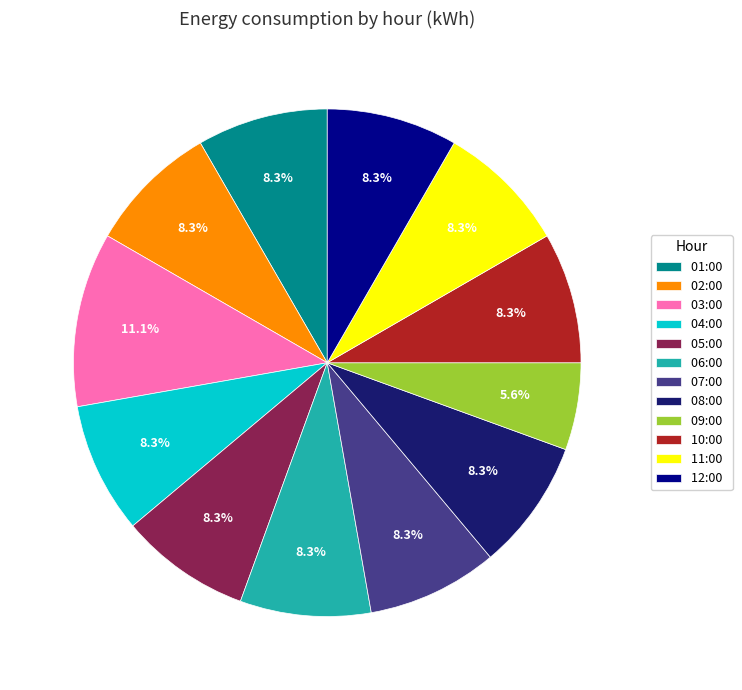

What percentage is the 09:00 slice, to the nearest percent?

6%